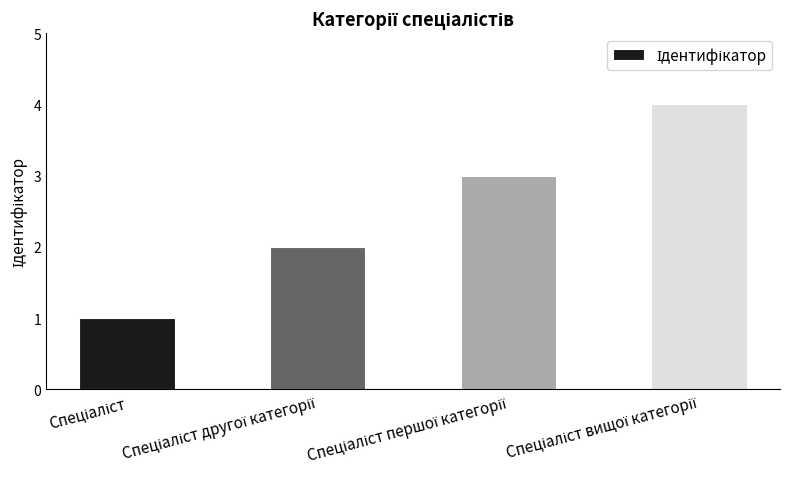

How many values are between 2 and 4?

3